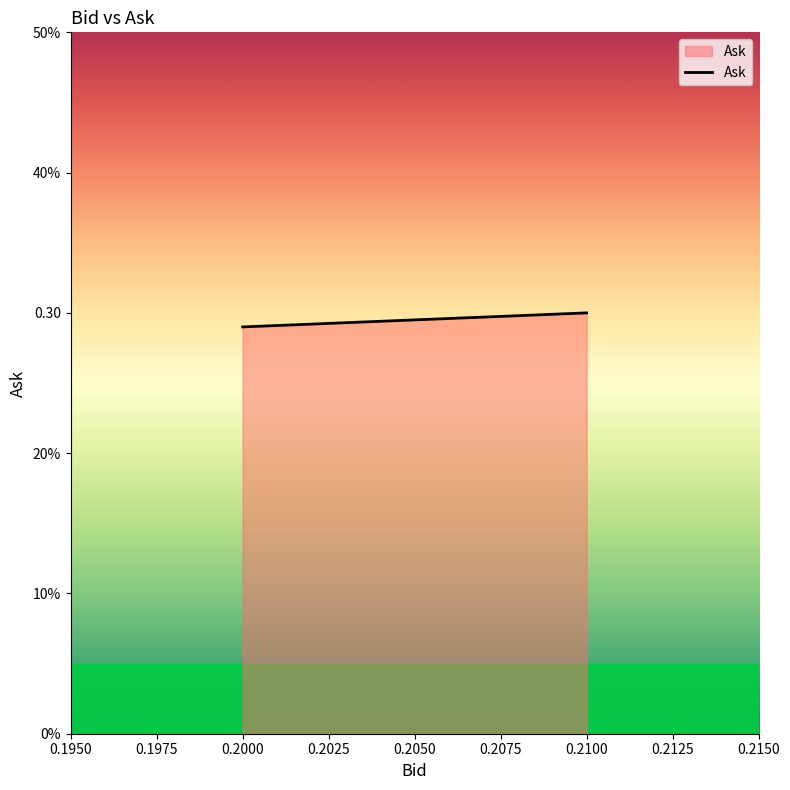

Reading left to right, what are all the values shown in this chart?

0.2=0.3	0.2=0.3	0.21=0.3